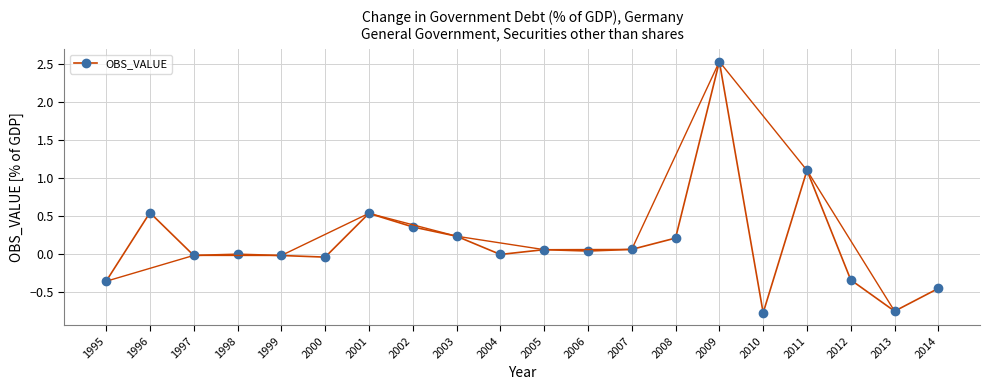

What is the smallest value displayed?

-0.8